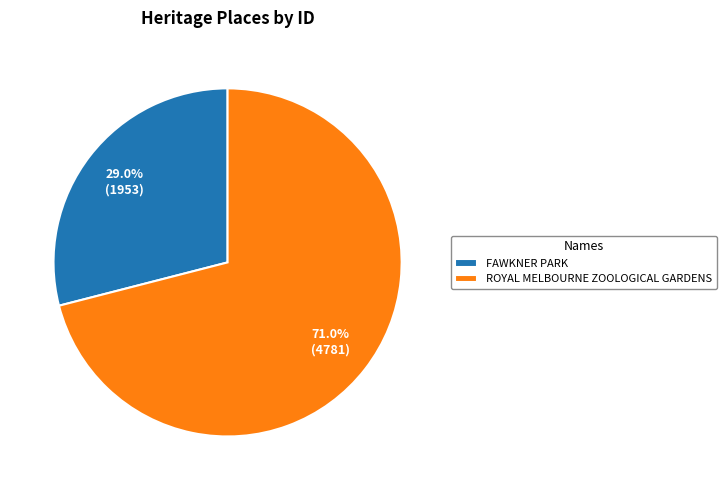

Is the sum of FAWKNER PARK and ROYAL MELBOURNE ZOOLOGICAL GARDENS greater than half?

Yes